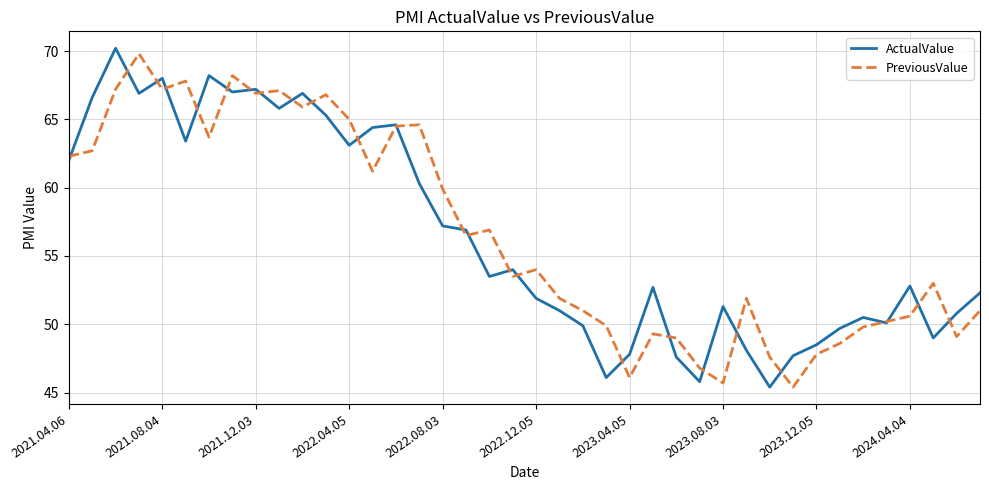

What is the greatest value displayed?

70.2